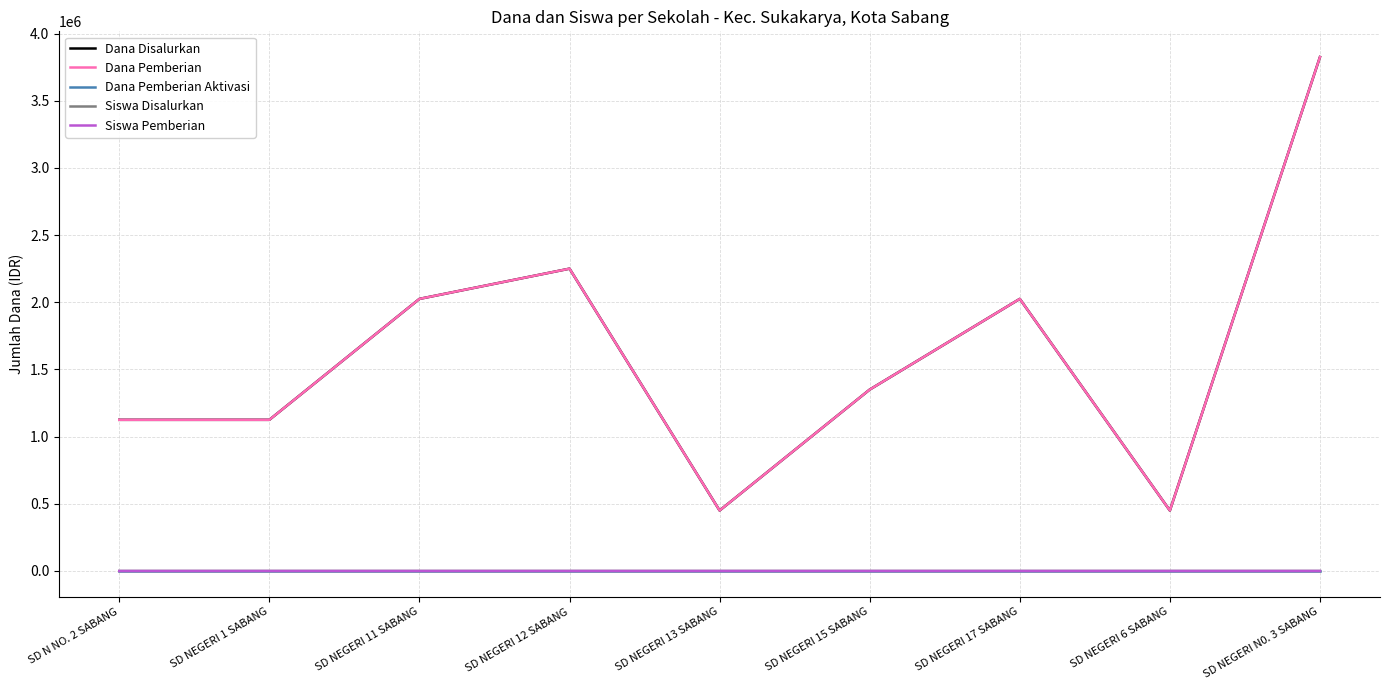

At which label is Siswa Disalurkan closest to 9?

SD NEGERI 11 SABANG